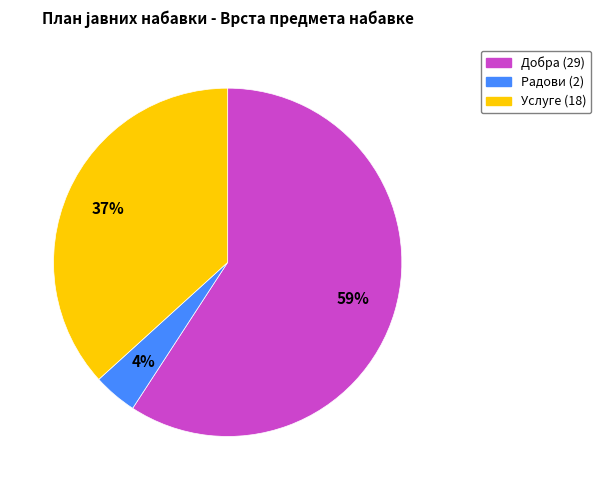

To the nearest percent, what is the difference between the Услуге and Добра slice percentages?

22%